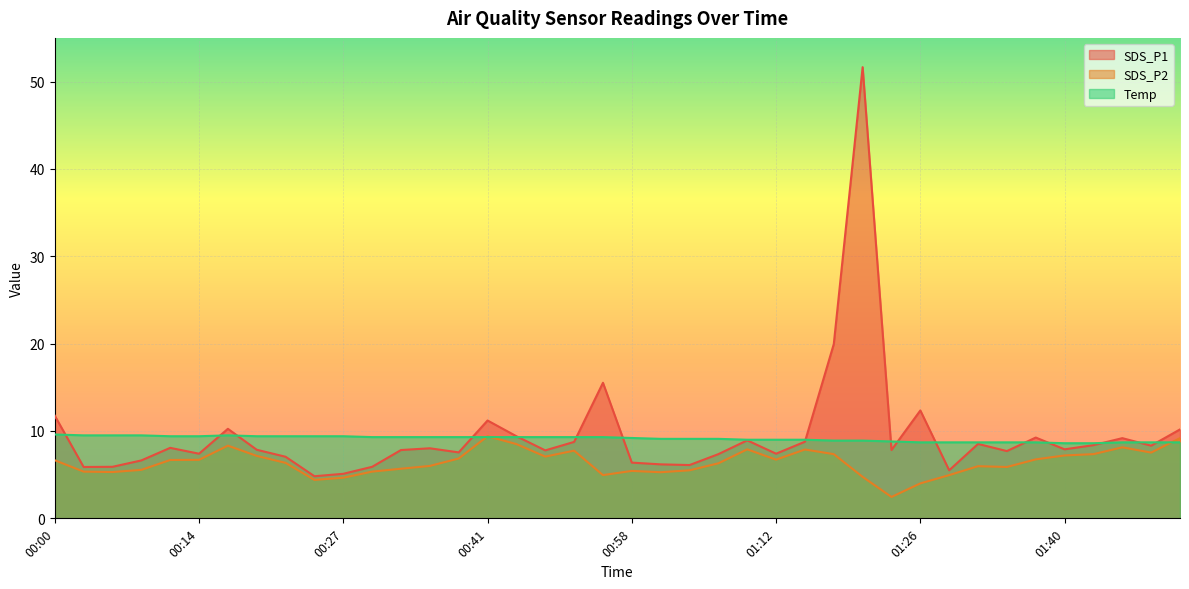

True or false: Temp has a value of 8.7 at 01:32.

True